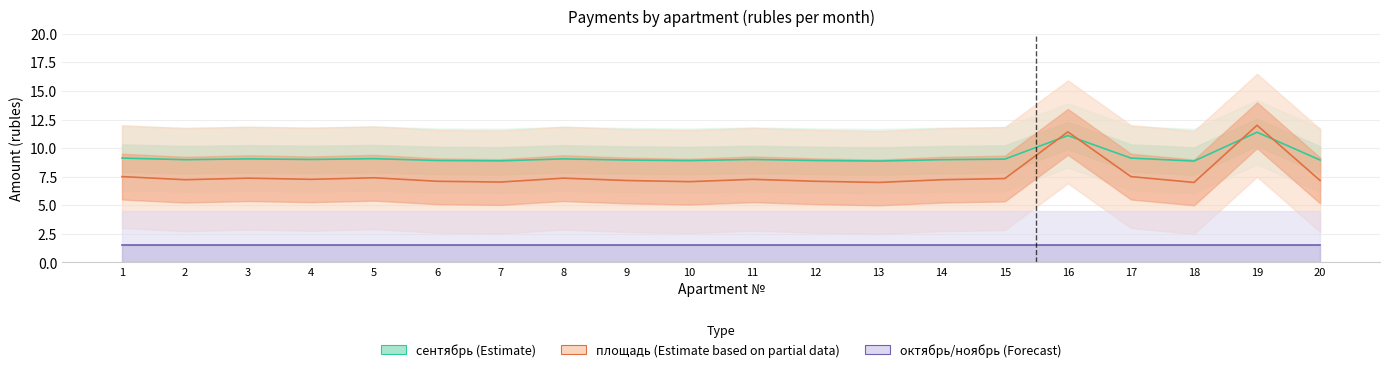

Which series has the largest total across all categories?

сентябрь (Estimate)